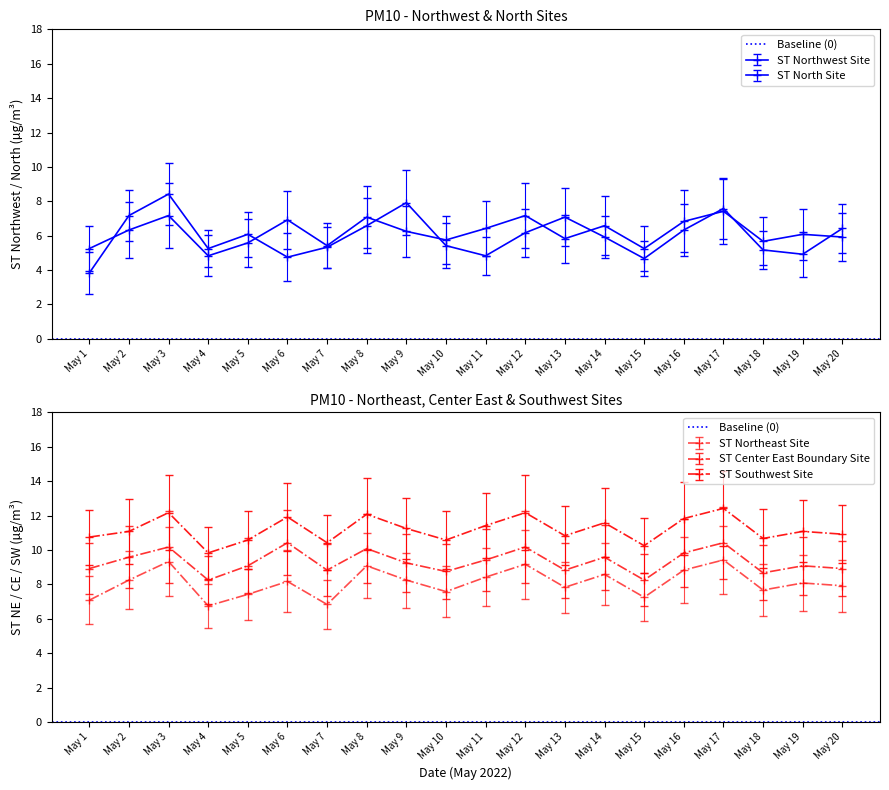

What is the sum of the ST Northwest Site Hourly PM values at May 15 and May 1?

8.5